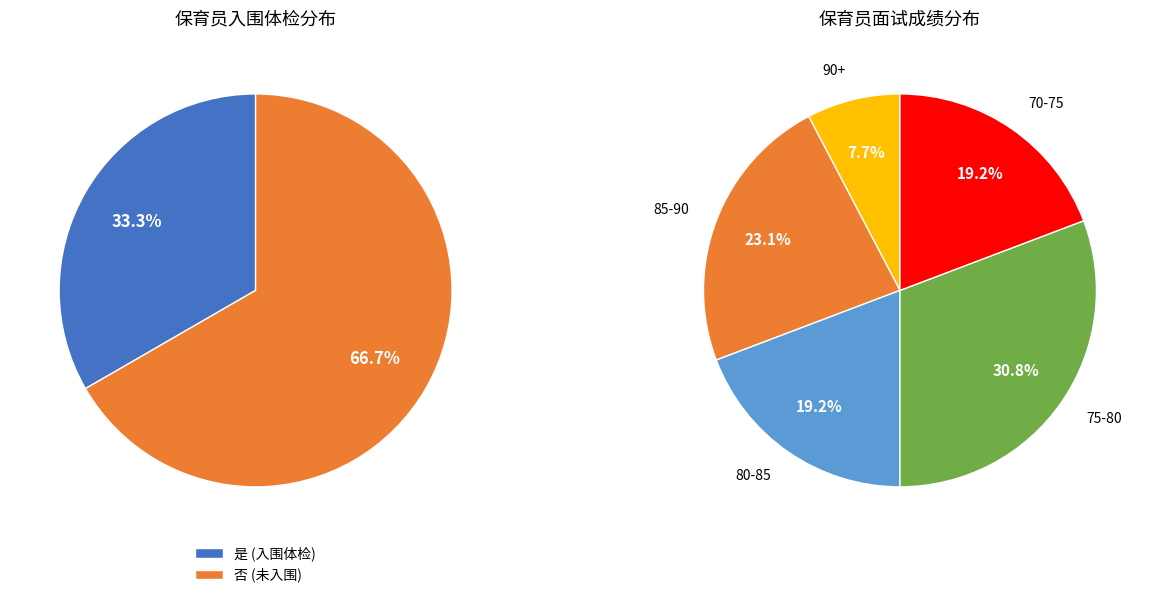

What is the largest slice in the pie chart?

否